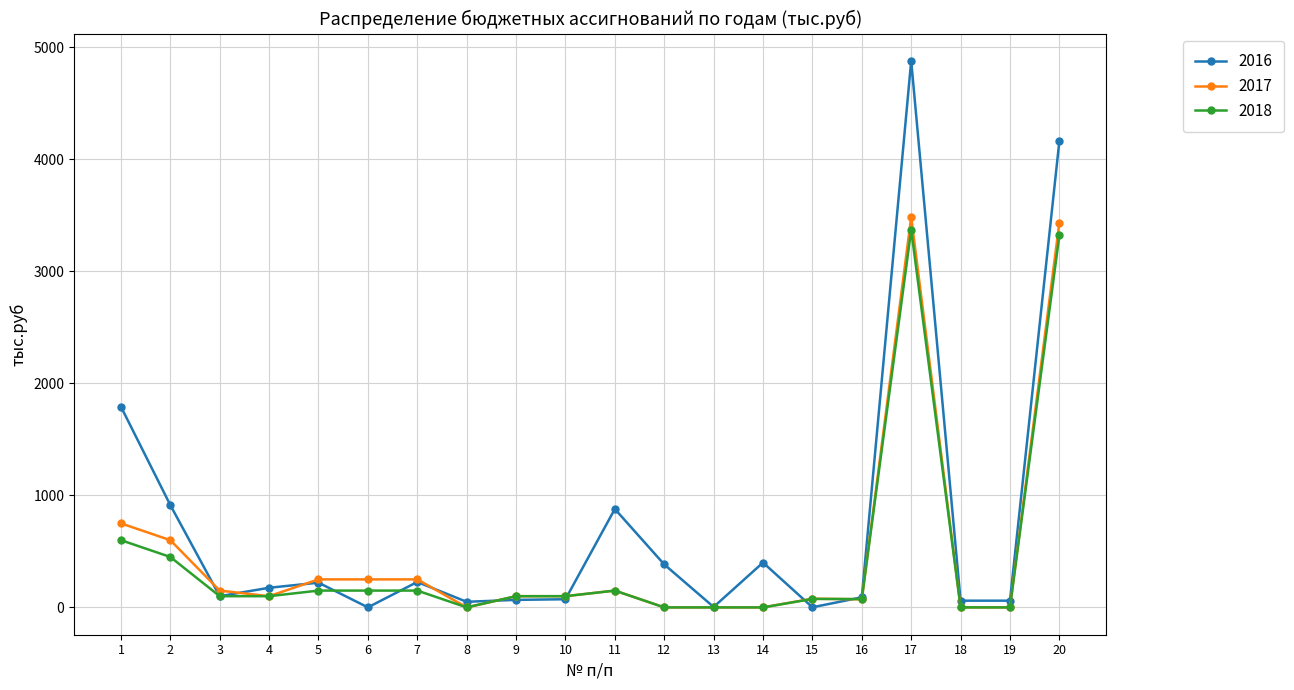

How many values in the 2016 series exceed 175?

10